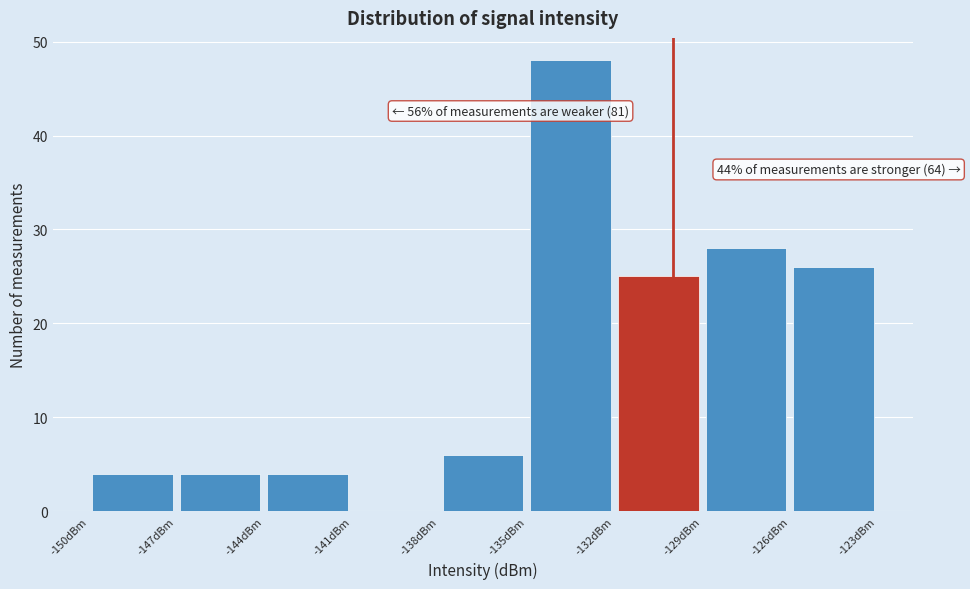

Over which range of the x-axis is the bar tallest?

-135 to -132